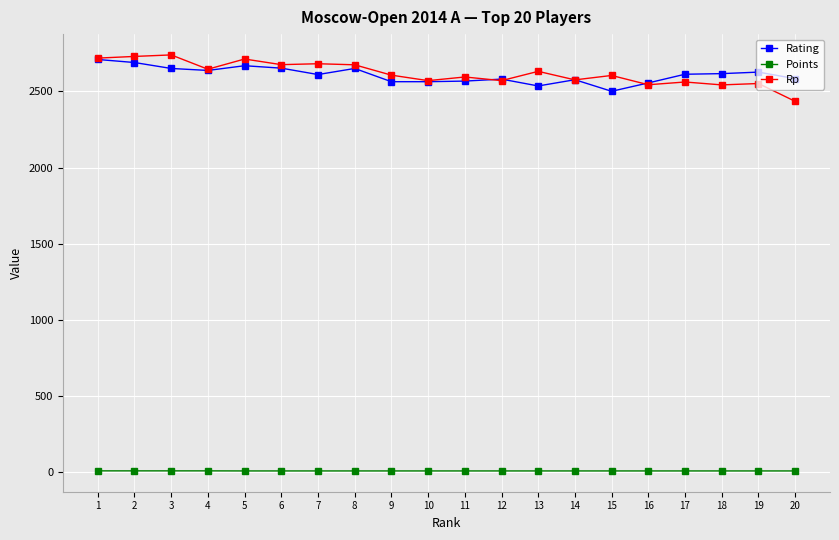

Which series has the widest spread of values?

Rp